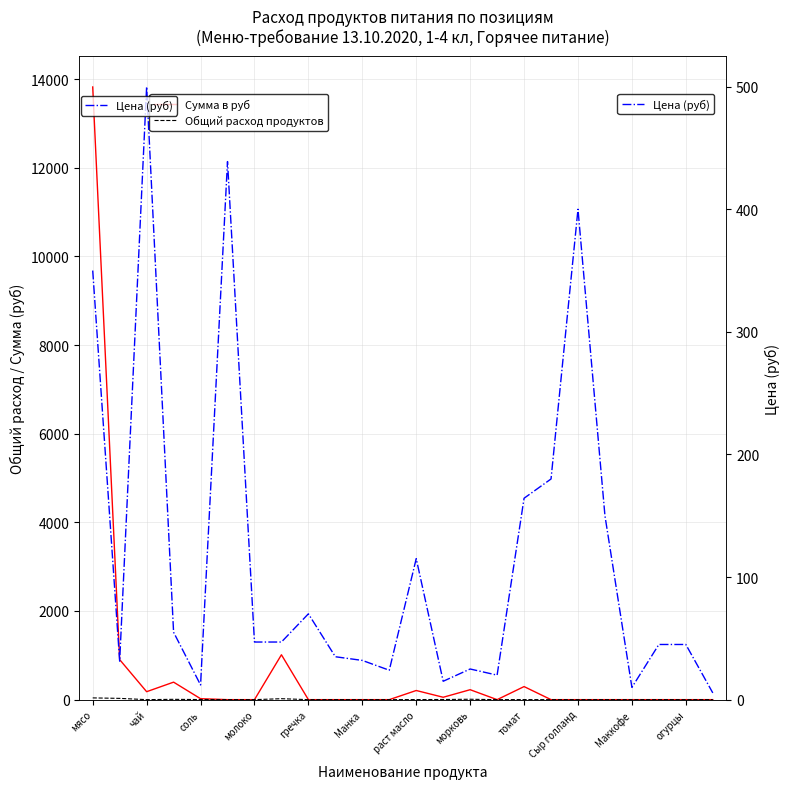

Which series has the largest total across all categories?

Сумма в руб